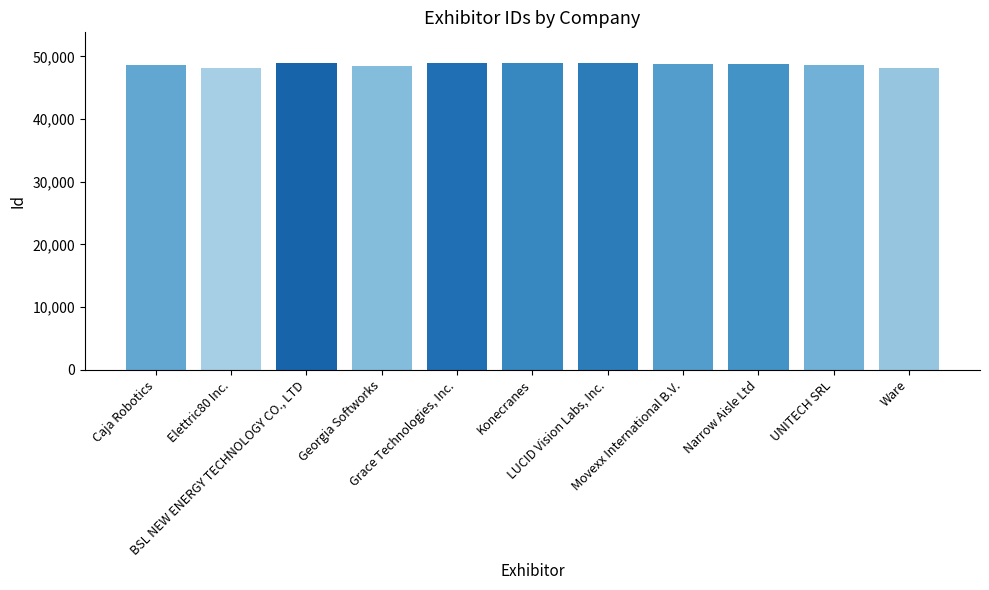

What is the value of the 3rd bar from the left?

48955